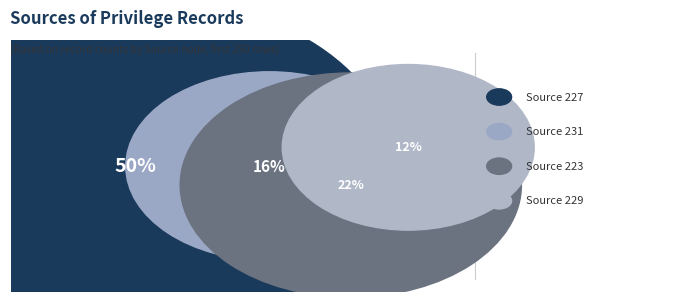

The 229 slice represents 20% of the pie. True or false?

False